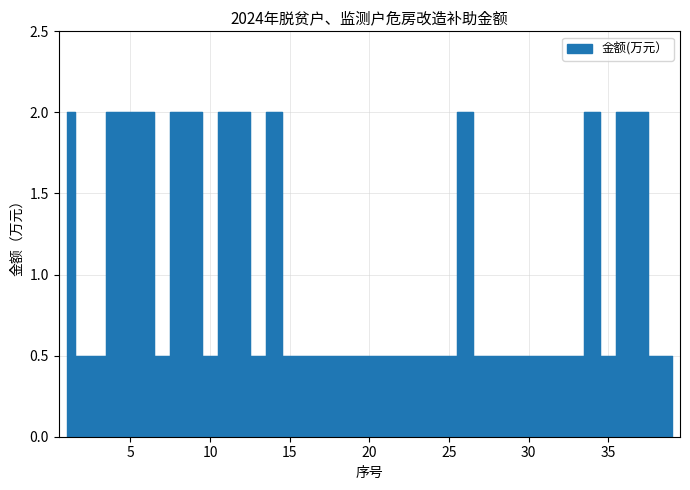

What is the difference between the second highest and second lowest values?

1.5